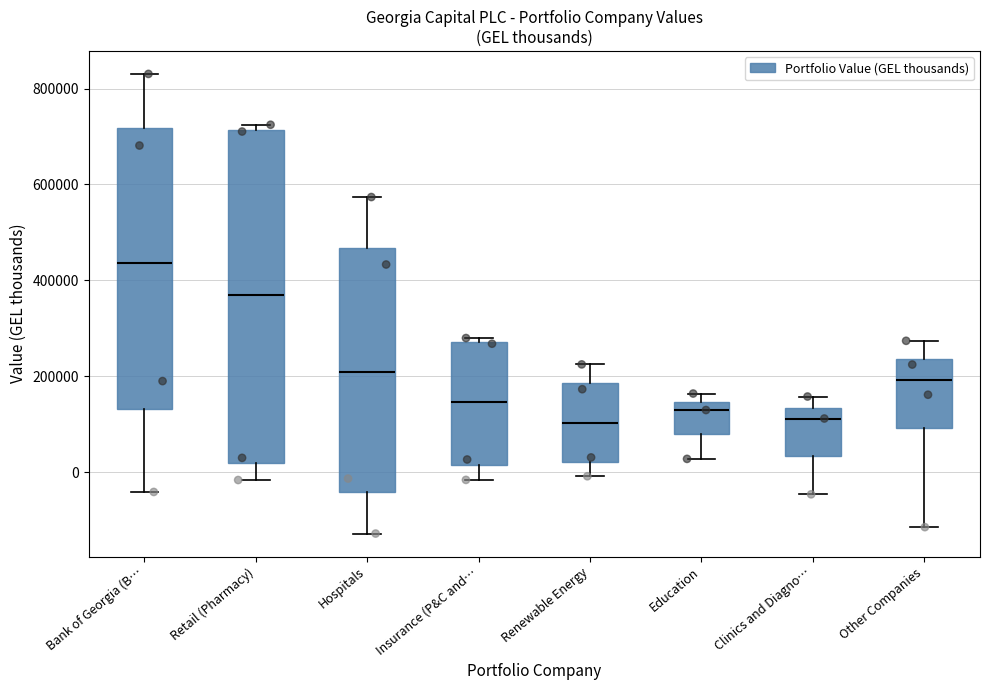

Reading left to right, read every box against the y-axis: the position of its median line, the range the box covers, and the ends of its whiskers. The values are not printed on the chart, so give them approximately, as read against the axis.

Bank of Georgia (B…: median 440000, box 140000 to 720000, whiskers -40000 to 840000
Retail (Pharmacy): median 380000, box 20000 to 720000, whiskers -20000 to 720000 (just above the box's upper edge)
Hospitals: median 220000, box -40000 to 460000, whiskers -120000 to 580000
Insurance (P&C and…: median 140000, box 20000 to 280000, whiskers -20000 to 280000 (just above the box's upper edge)
Renewable Energy: median 100000, box 20000 to 180000, whiskers 0 to 220000
Education: median 120000, box 80000 to 140000, whiskers 20000 to 160000
Clinics and Diagno…: median 120000, box 40000 to 140000, whiskers -40000 to 160000
Other Companies: median 200000, box 100000 to 240000, whiskers -120000 to 280000